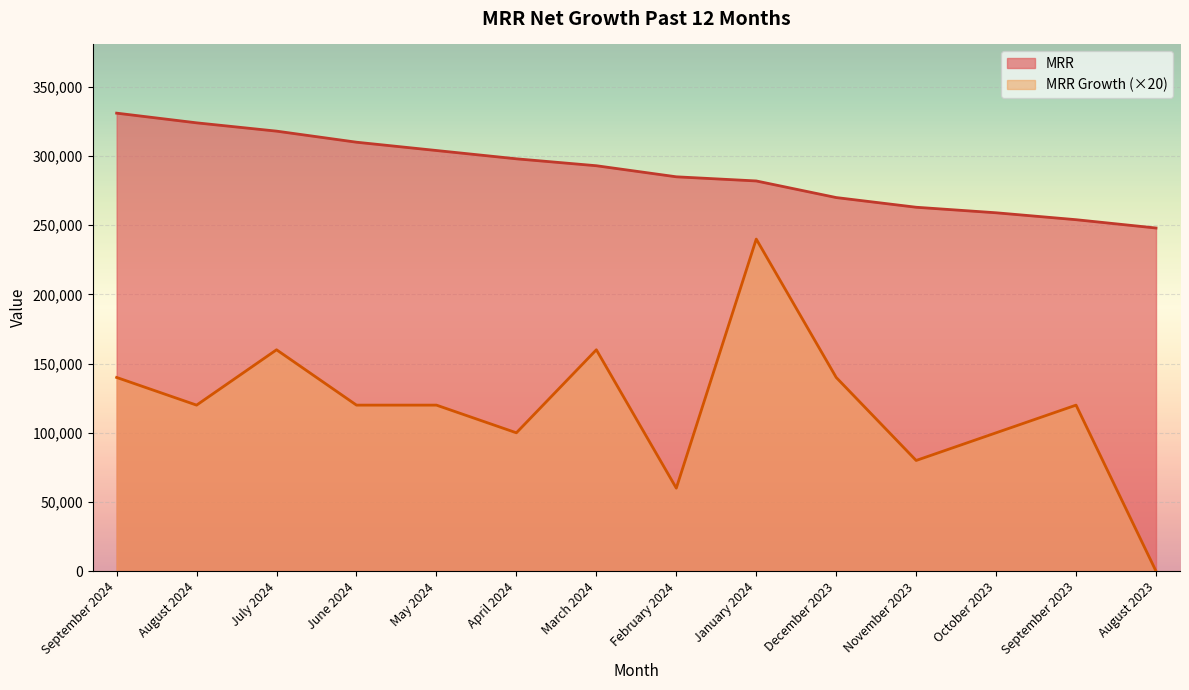

List the series in order of their peak value, highest first.

MRR, MRR Growth (×20)